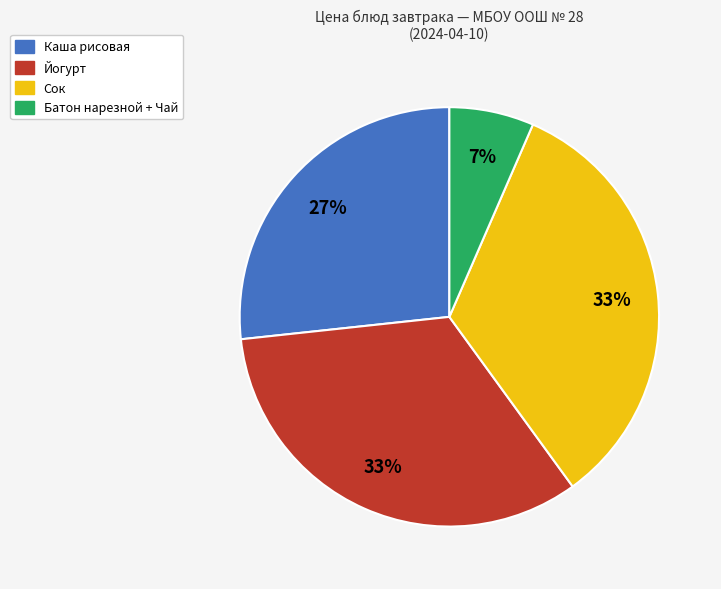

How many segments does this pie chart have?

4